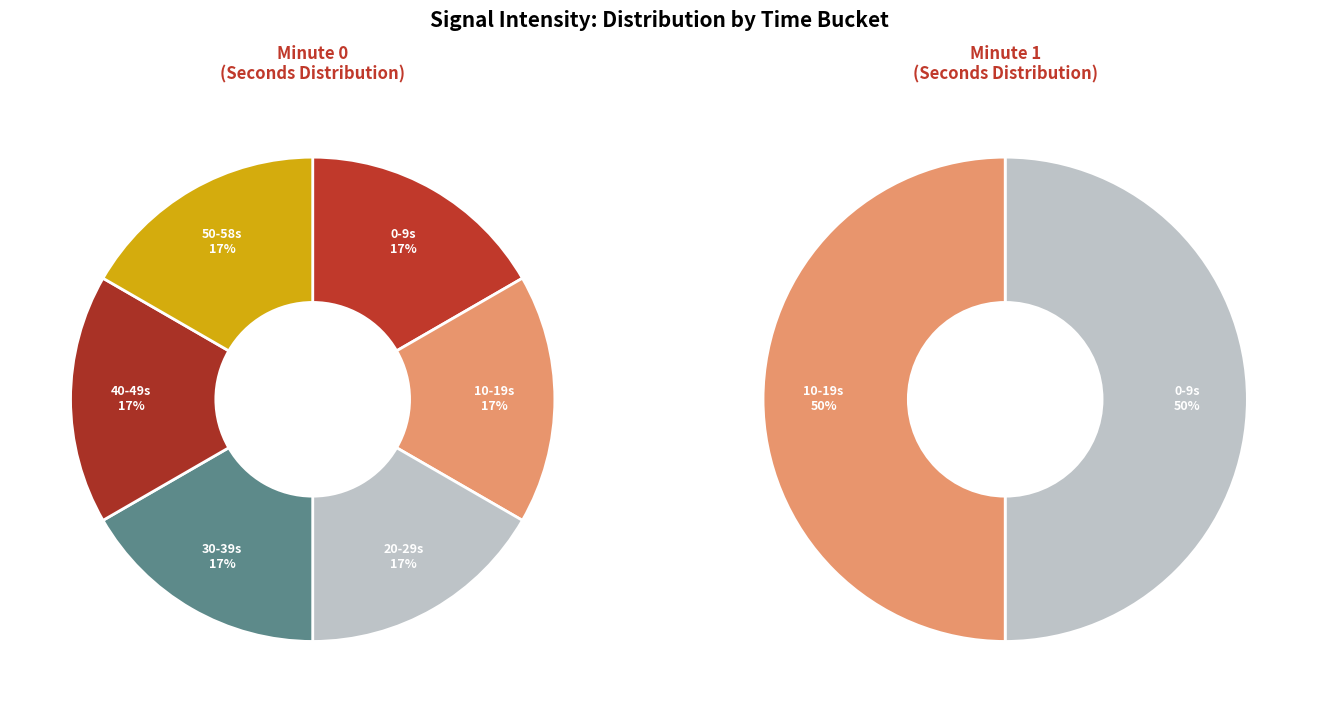

How much of the chart is everything except 10?

75.0%